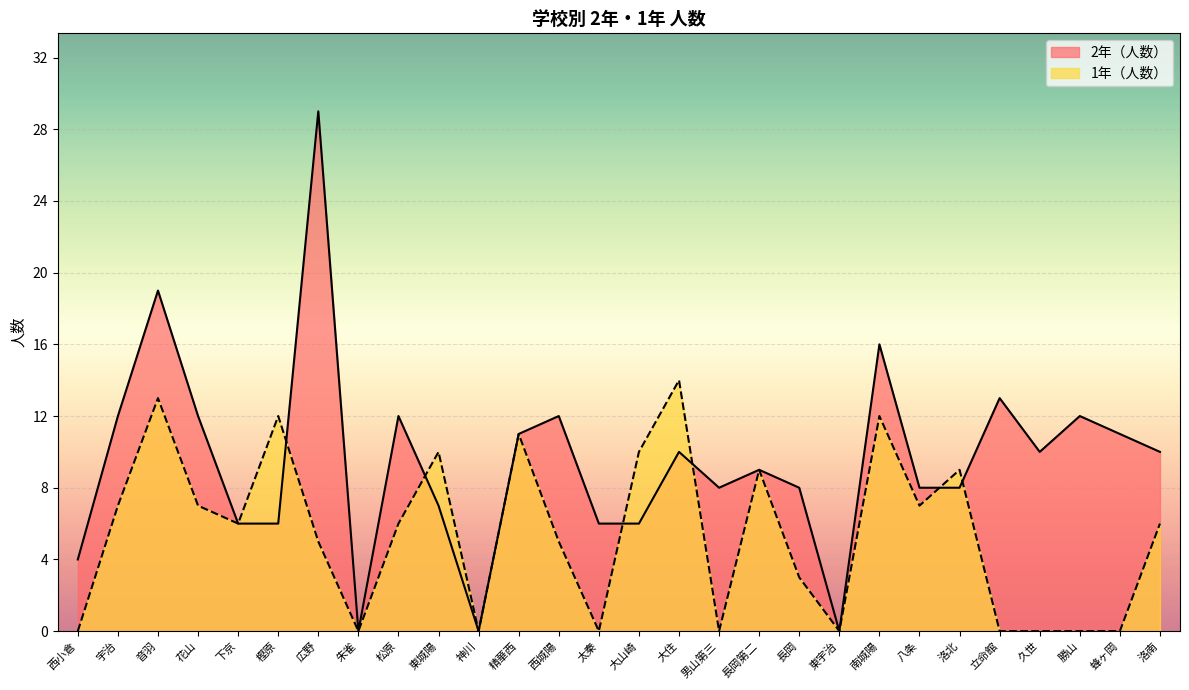

At which label does 2年（人数） reach its minimum?

朱雀